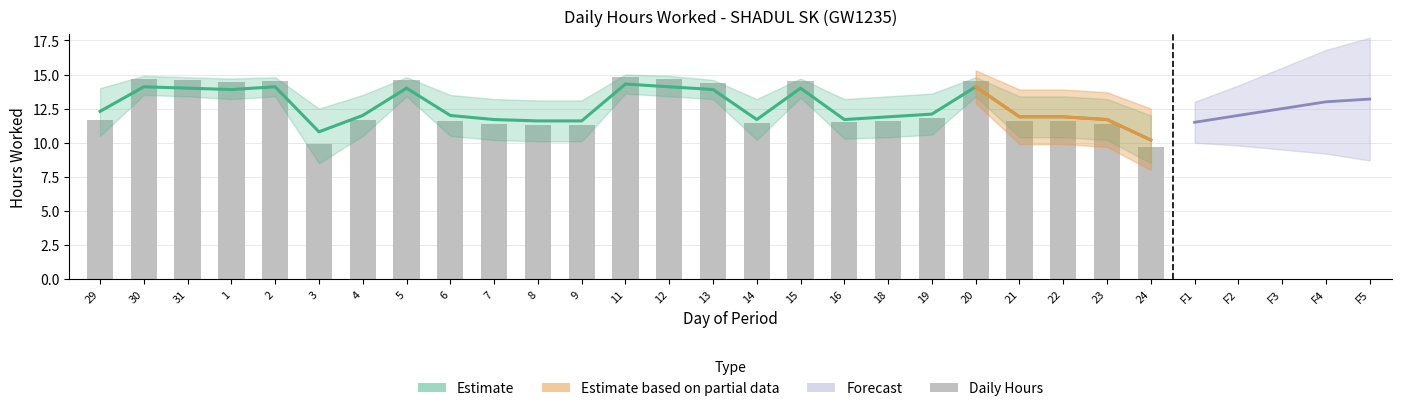

True or false: Hours Worked has a value of 14.5 at 15.

True